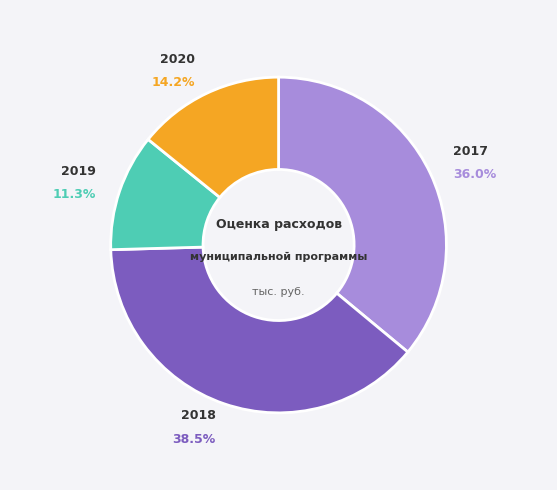

Is there a majority slice in this chart?

No